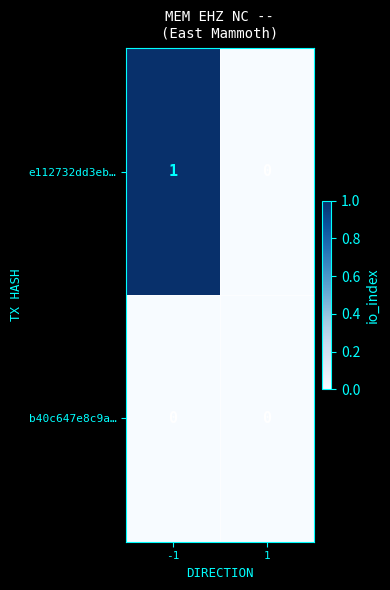

What is the total value across all series at -1?

1